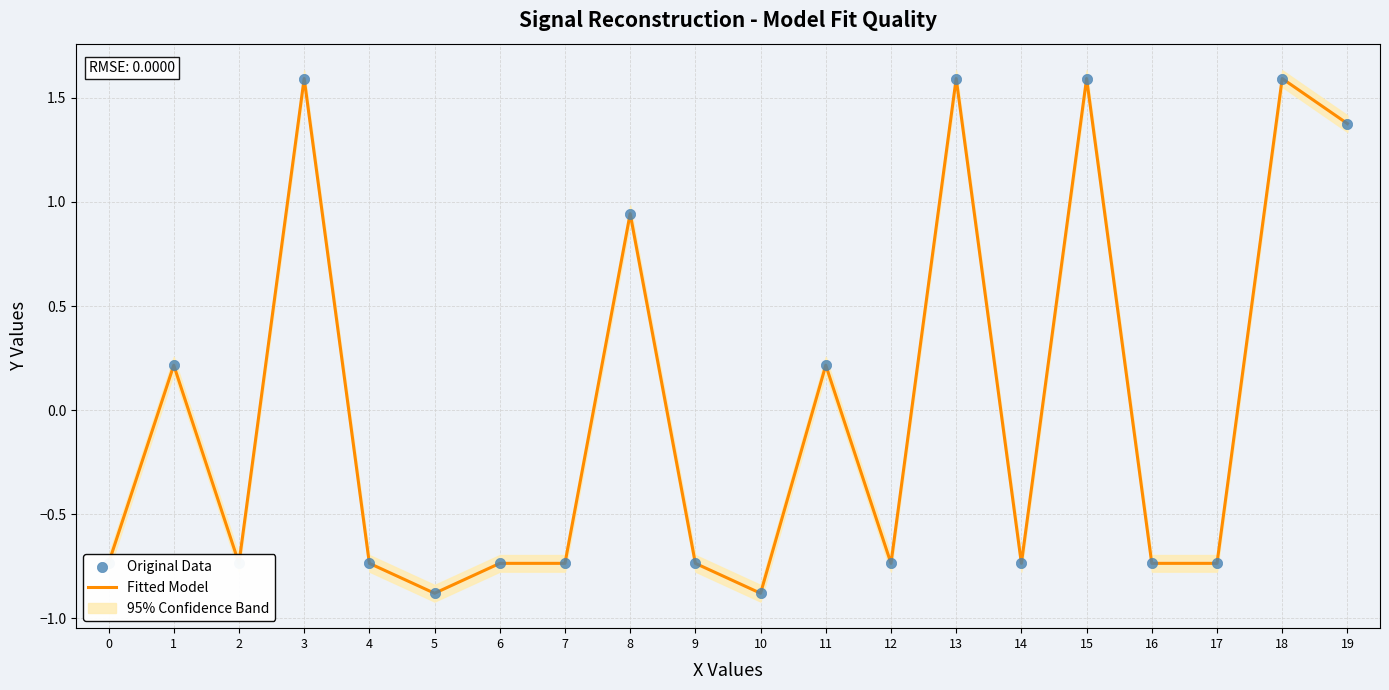

Which series has the widest spread of Y values?

Fitted Model